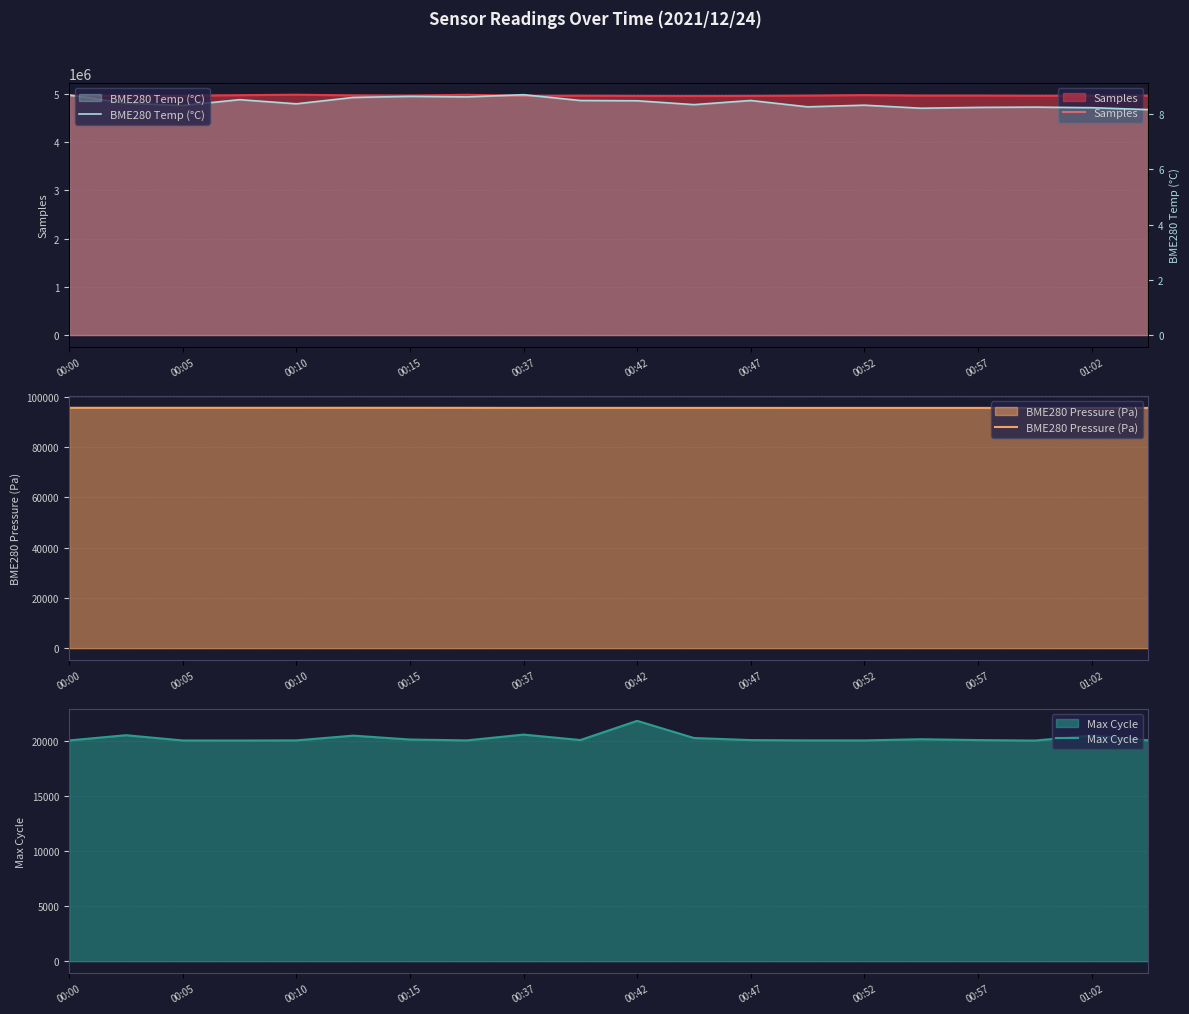

What is the maximum value for BME280 Pressure (Pa)?

95722.2